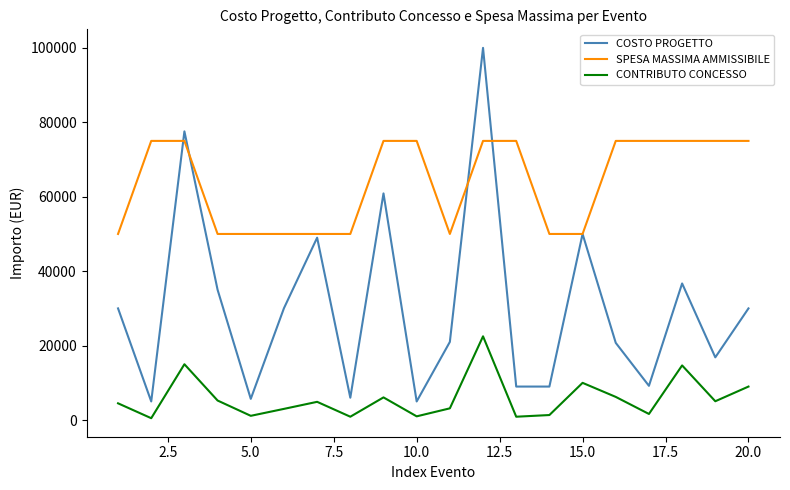

What is the sum of all COSTO PROGETTO values?

606688.9